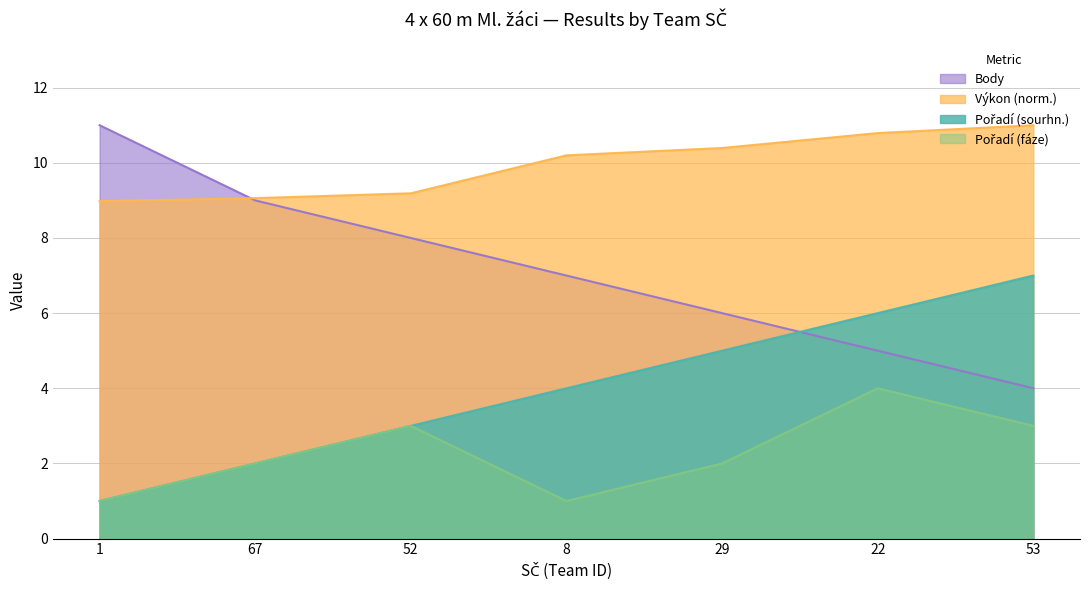

What is the label of the 3rd point from the right?

29